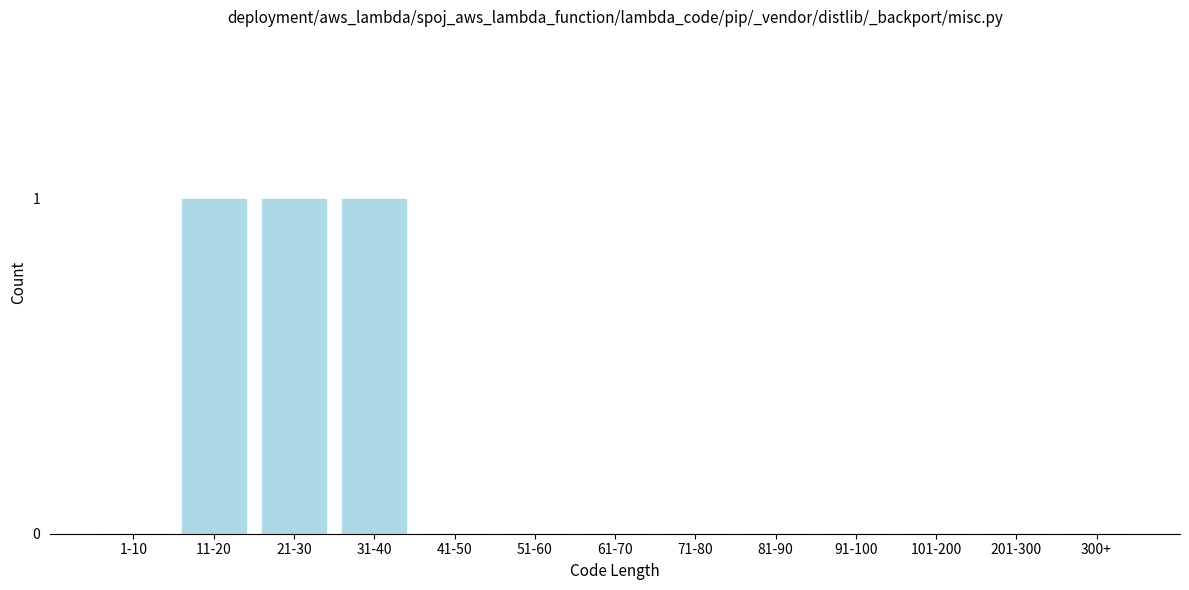

Reading right to left, what are all the values shown in this chart?

300+=0	201-300=0	101-200=0	91-100=0	81-90=0	71-80=0	61-70=0	51-60=0	41-50=0	31-40=1	21-30=1	11-20=1	1-10=0